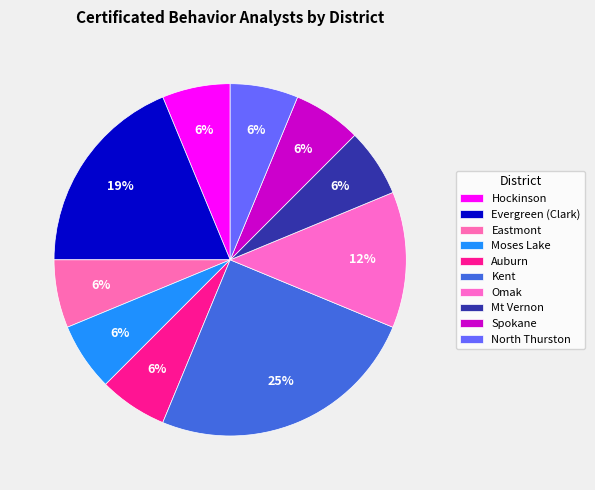

Do Evergreen (Clark) and Omak together represent more than half of the pie?

No